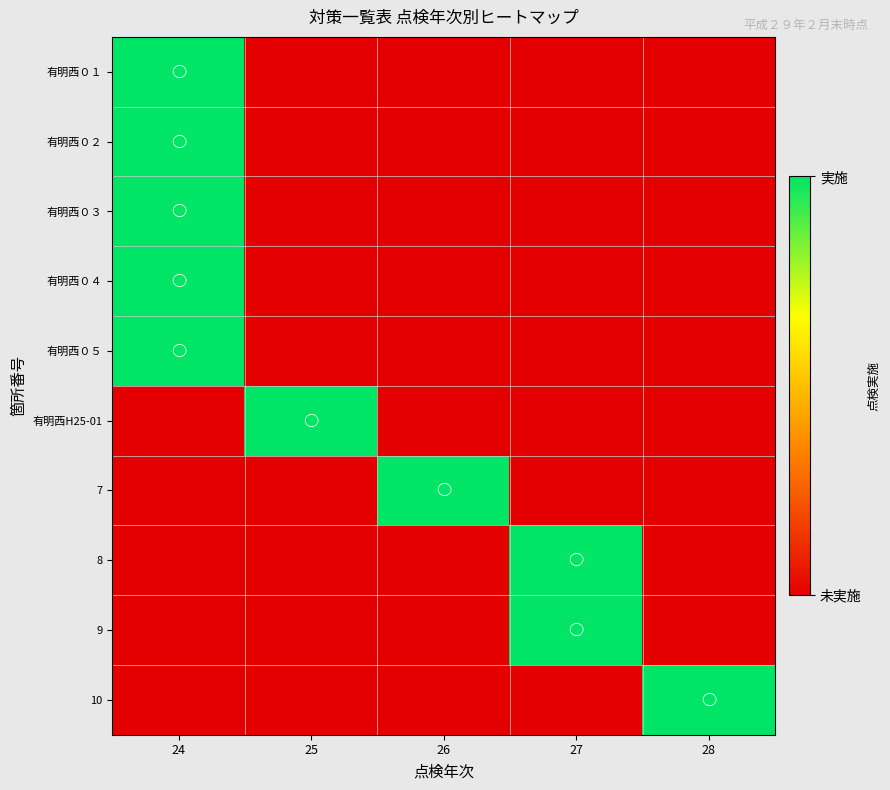

What is the total value across all series at 27?

2